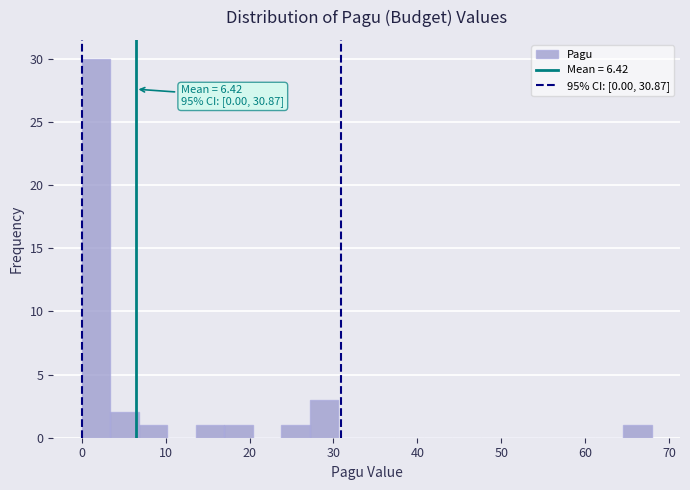

Around what value on the x-axis is the tallest bar? Give the approximate position of its centre, as read against the axis.

2